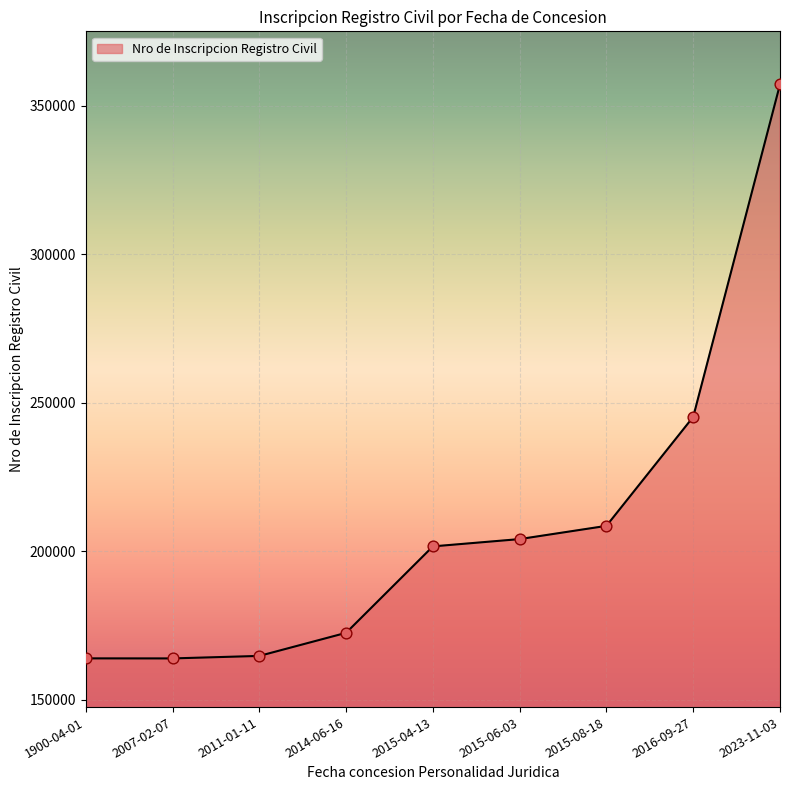

What is the change in value from 2007-02-07 to 2023-11-03?

+193311